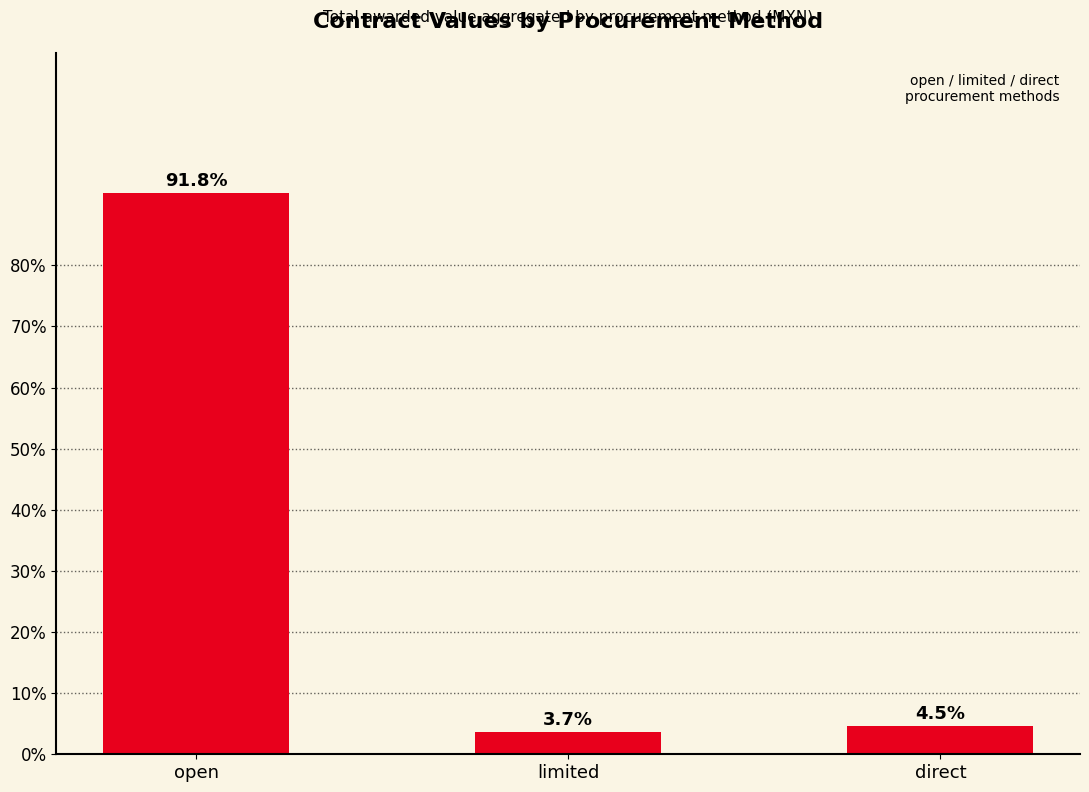

What is the label of the 3rd bar from the left?

direct